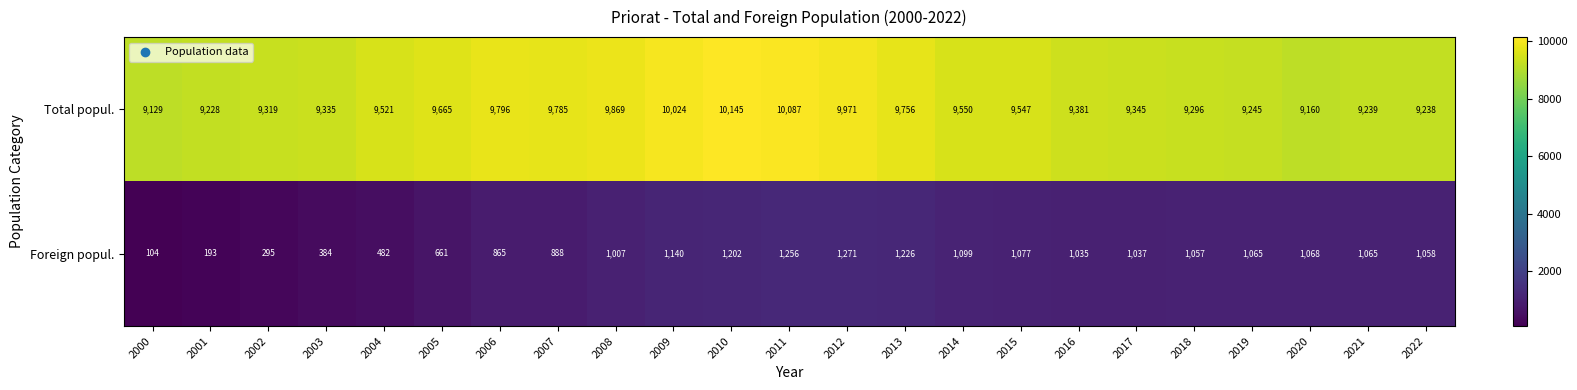

What is the minimum value shown in the chart?

104